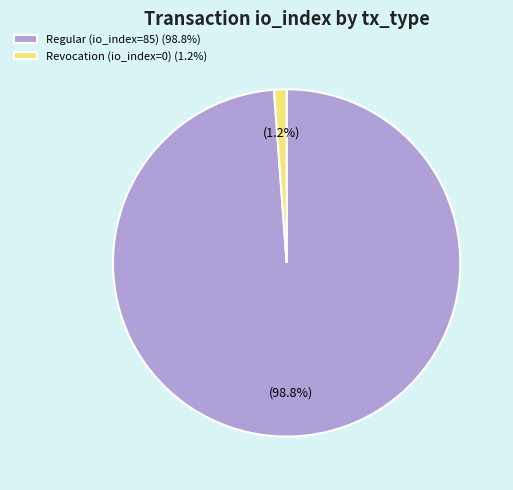

Rank the categories by value from lowest to highest.

Revocation (io_index=0), Regular (io_index=85)